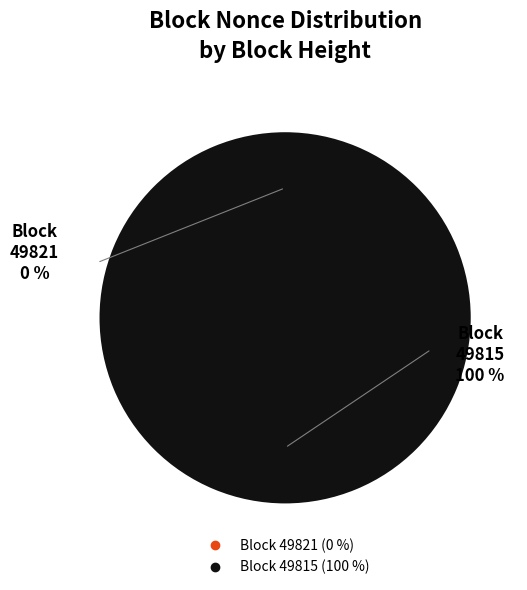

How many segments does this pie chart have?

2